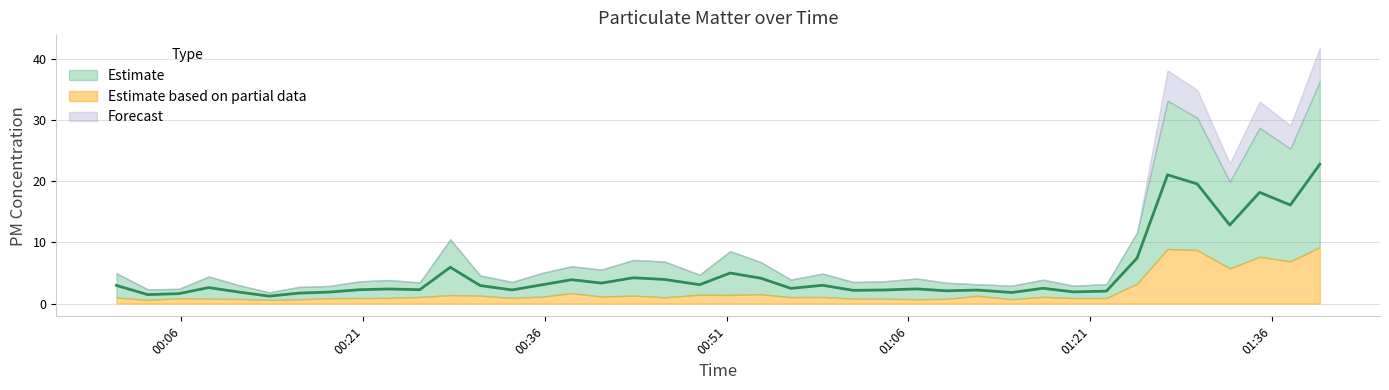

Reading left to right, extract all data points from this chart.

2021/12/11 00:00:38=3.0	2021/12/11 00:03:13=1.5	2021/12/11 00:05:47=1.6	2021/12/11 00:08:15=2.6	2021/12/11 00:10:45=1.9	2021/12/11 00:13:14=1.2	2021/12/11 00:15:42=1.7	2021/12/11 00:18:12=1.9	2021/12/11 00:20:41=2.3	2021/12/11 00:23:07=2.4	2021/12/11 00:25:40=2.3	2021/12/11 00:28:11=5.9	2021/12/11 00:30:39=2.9	2021/12/11 00:33:17=2.2	2021/12/11 00:35:44=3.1	2021/12/11 00:38:12=3.9	2021/12/11 00:40:40=3.3	2021/12/11 00:43:17=4.2	2021/12/11 00:45:52=4.0	2021/12/11 00:48:46=3.1	2021/12/11 00:51:17=5.0	2021/12/11 00:53:49=4.2	2021/12/11 00:56:18=2.5	2021/12/11 00:58:55=3.0	2021/12/11 01:01:26=2.2	2021/12/11 01:03:56=2.2	2021/12/11 01:06:41=2.4	2021/12/11 01:09:09=2.1	2021/12/11 01:11:41=2.2	2021/12/11 01:14:32=1.8	2021/12/11 01:17:06=2.5	2021/12/11 01:19:37=1.9	2021/12/11 01:22:20=2.0	2021/12/11 01:24:52=7.4	2021/12/11 01:27:23=21.1	2021/12/11 01:29:50=19.6	2021/12/11 01:32:31=12.8	2021/12/11 01:34:59=18.2	2021/12/11 01:37:31=16.1	2021/12/11 01:39:57=22.8